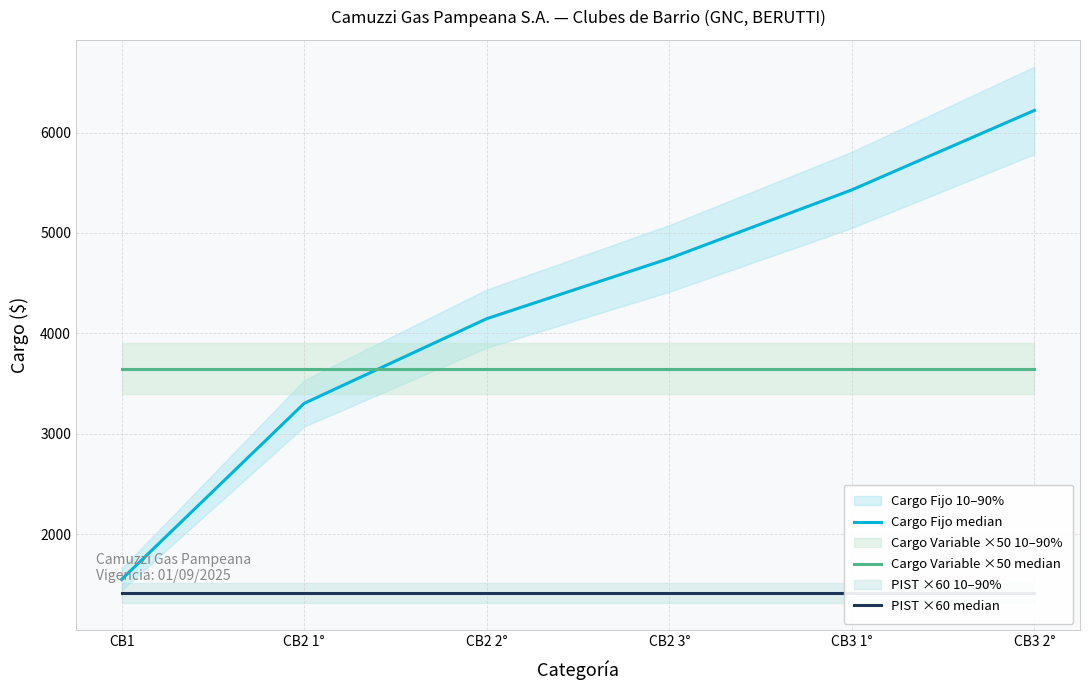

Reading right to left, what are all the values shown in this chart?

Cargo Fijo median: CB3 2°=6221.0	CB3 1°=5429.1	CB2 3°=4746.3	CB2 2°=4145.7	CB2 1°=3302.1	CB1=1548.2
Cargo Variable ×50 median: CB3 2°=3647.5	CB3 1°=3647.5	CB2 3°=3647.5	CB2 2°=3647.5	CB2 1°=3647.5	CB1=3647.5
PIST ×60 median: CB3 2°=1408.8	CB3 1°=1408.8	CB2 3°=1408.8	CB2 2°=1408.8	CB2 1°=1408.8	CB1=1408.8